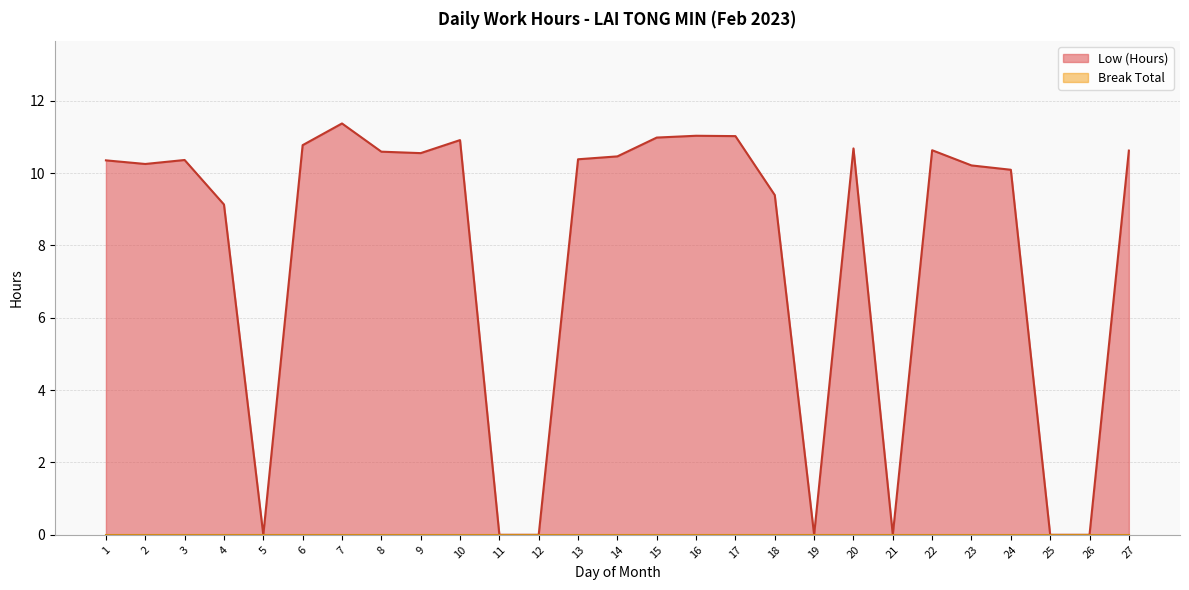

Reading right to left, what are all the values shown in this chart?

10.6	0.0	0.0	10.1	10.2	10.6	0.0	10.7	0.0	9.4	11.0	11.0	11.0	10.5	10.4	0.0	0.0	10.9	10.6	10.6	11.4	10.8	0.0	9.1	10.4	10.2	10.3